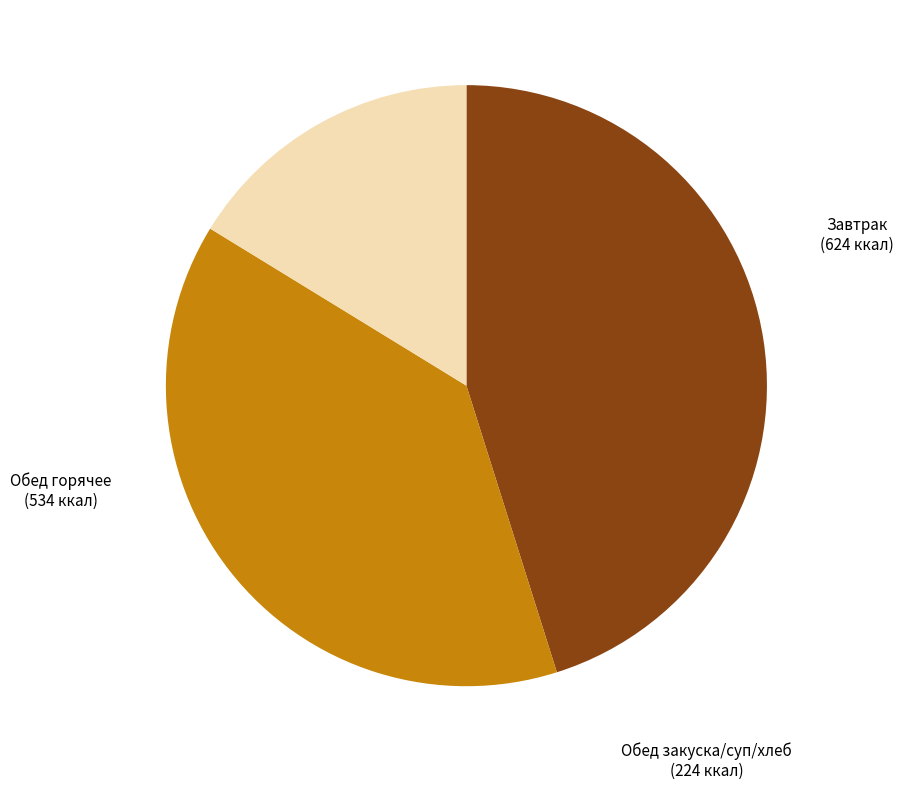

Is there any slice that represents more than half of the pie?

No